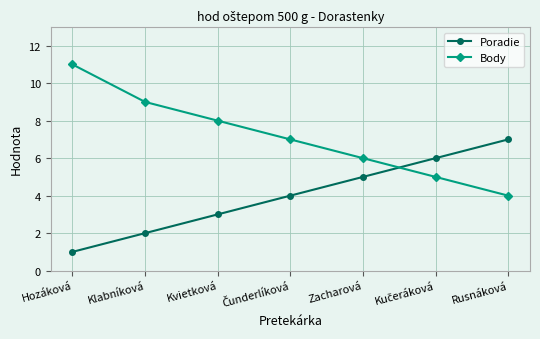

How many data points in Poradie are less than 4?

3